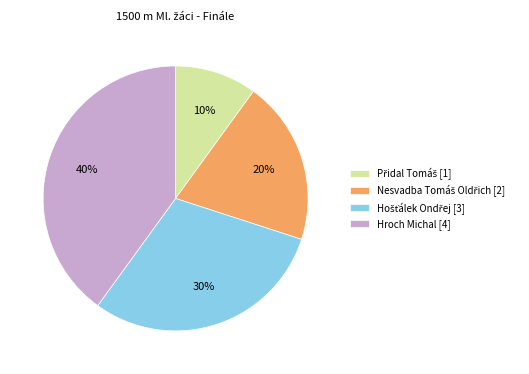

Does any single category account for the majority?

No